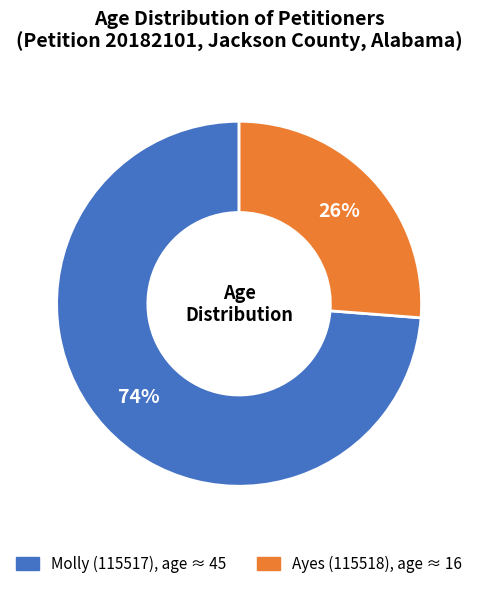

Count the number of slices in the pie.

2